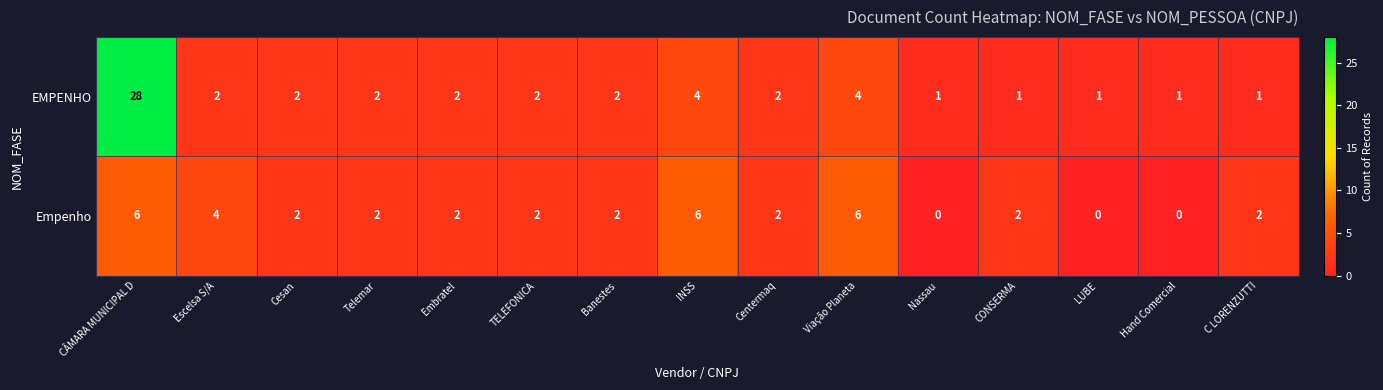

What is the difference between the maximum and second lowest values in the Empenho series?

6